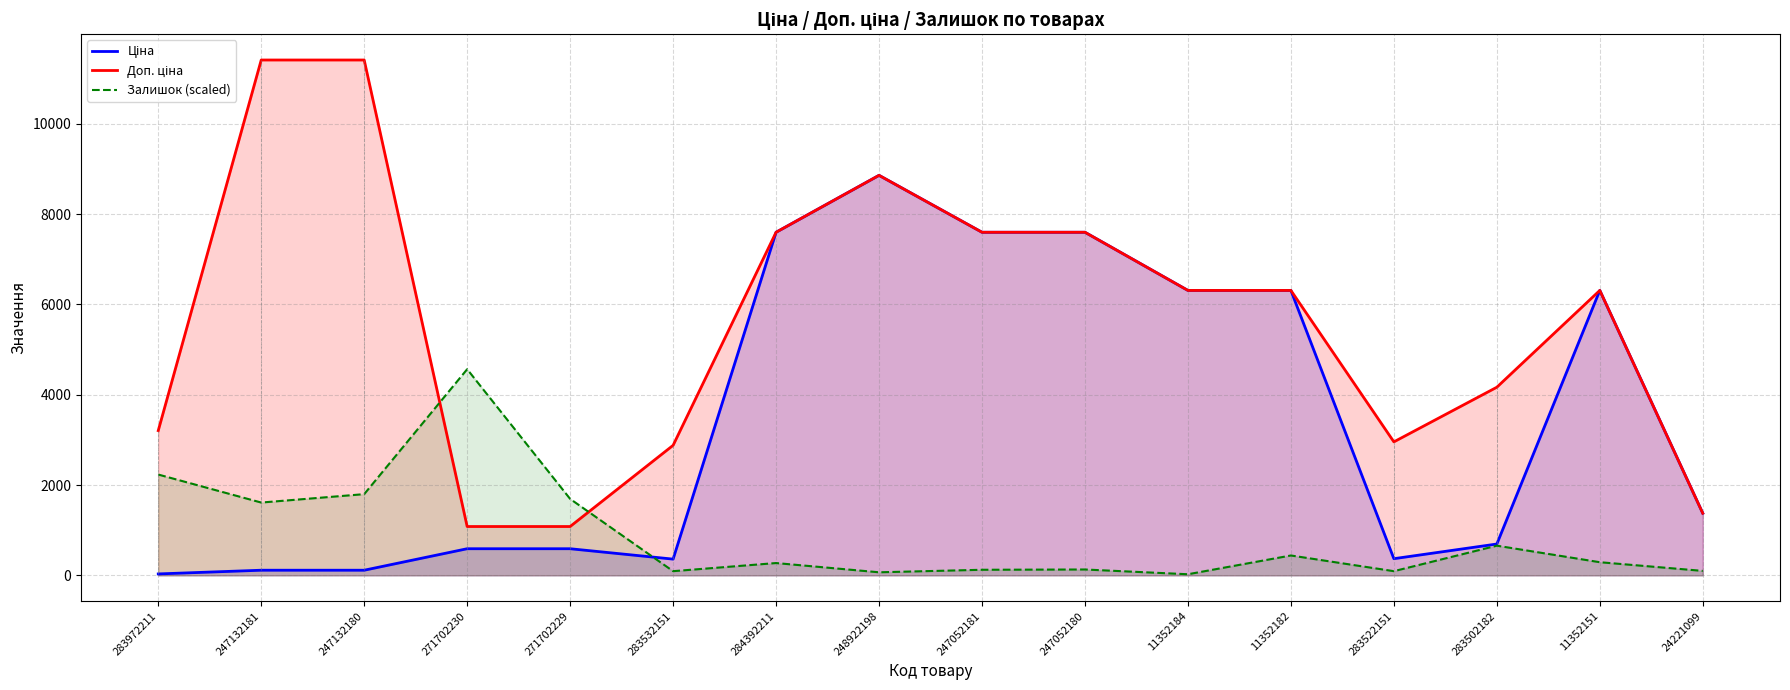

At which label is Залишок (scaled) closest to 2294?

283972211